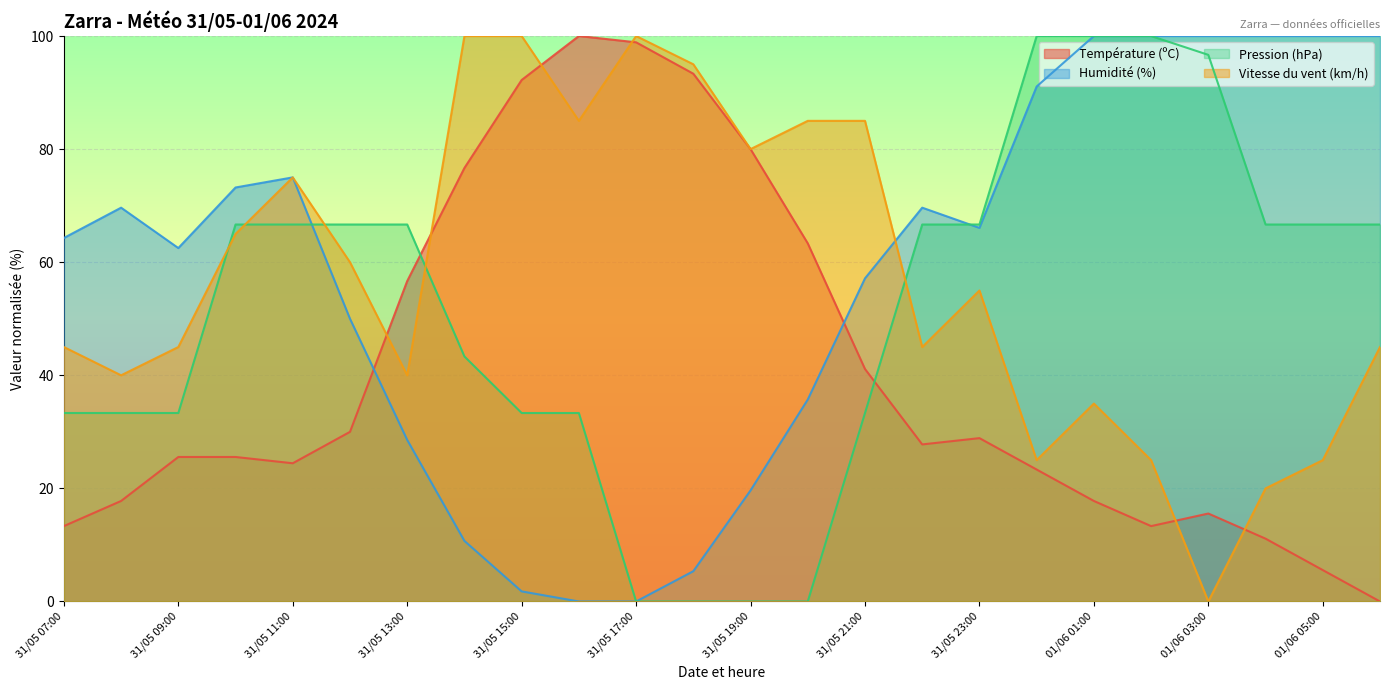

After their last crossing, which series has the higher values: Température (ºC) or Vitesse du vent (km/h)?

Vitesse du vent (km/h)